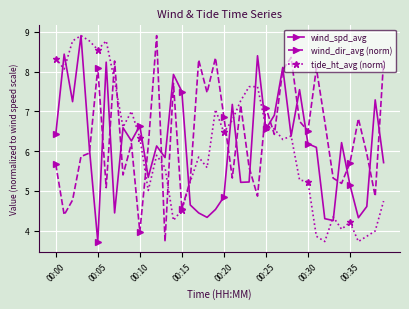

What is the value of the wind_dir_avg (norm) point at the 28th from the left?

8.0